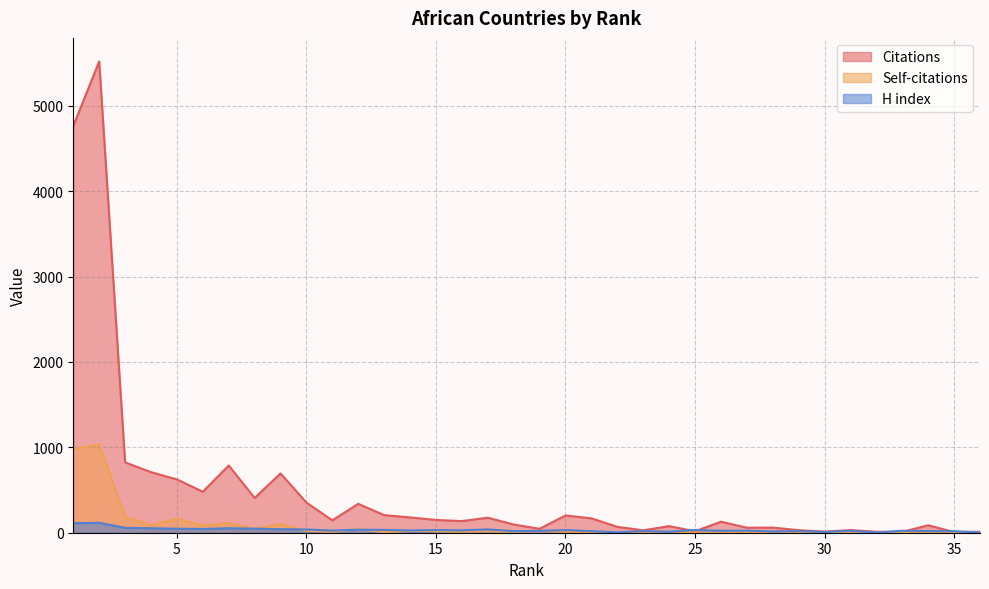

Reading right to left, list all the values displayed in this chart.

Citations: 11	8	87	10	11	31	13	30	60	59	129	17	77	28	69	168	202	46	96	176	136	150	179	206	338	145	353	694	407	787	480	624	709	824	5518	4762
Self-citations: 1	0	1	6	0	0	0	0	2	9	2	2	13	1	1	5	11	17	9	16	12	19	21	7	42	9	23	100	46	111	85	164	87	186	1035	976
H index: 2	18	19	23	2	23	9	19	15	24	23	33	11	20	4	18	31	22	18	39	28	32	26	33	35	25	38	41	48	53	44	47	52	57	116	111